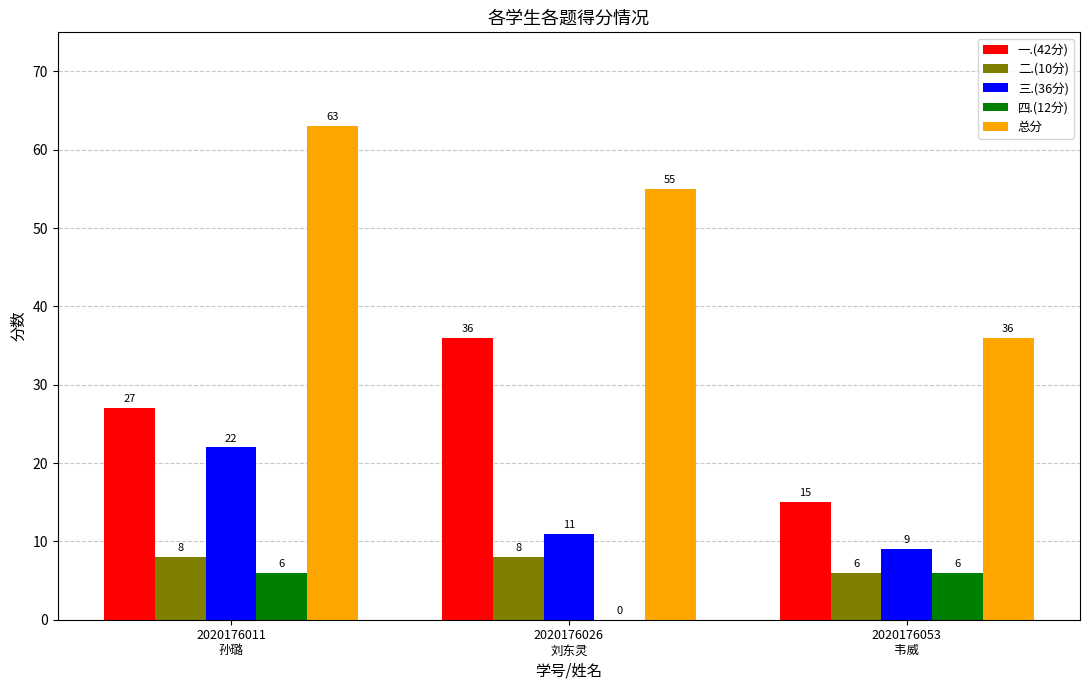

What are all the series names shown in the legend?

一.(42分), 二.(10分), 三.(36分), 四.(12分), 总分